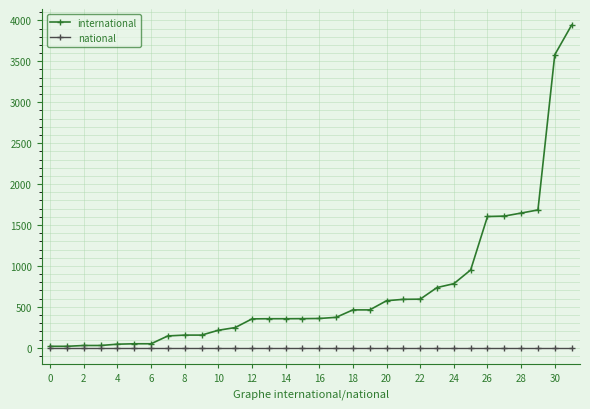

What is the maximum value shown in the chart?

3942